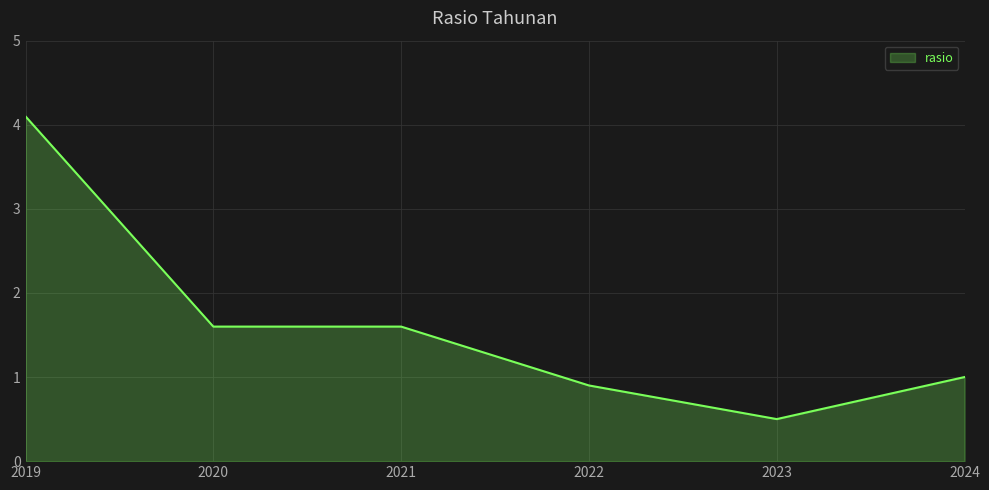

Reading right to left, list all the values displayed in this chart.

1.0	0.5	0.9	1.6	1.6	4.1